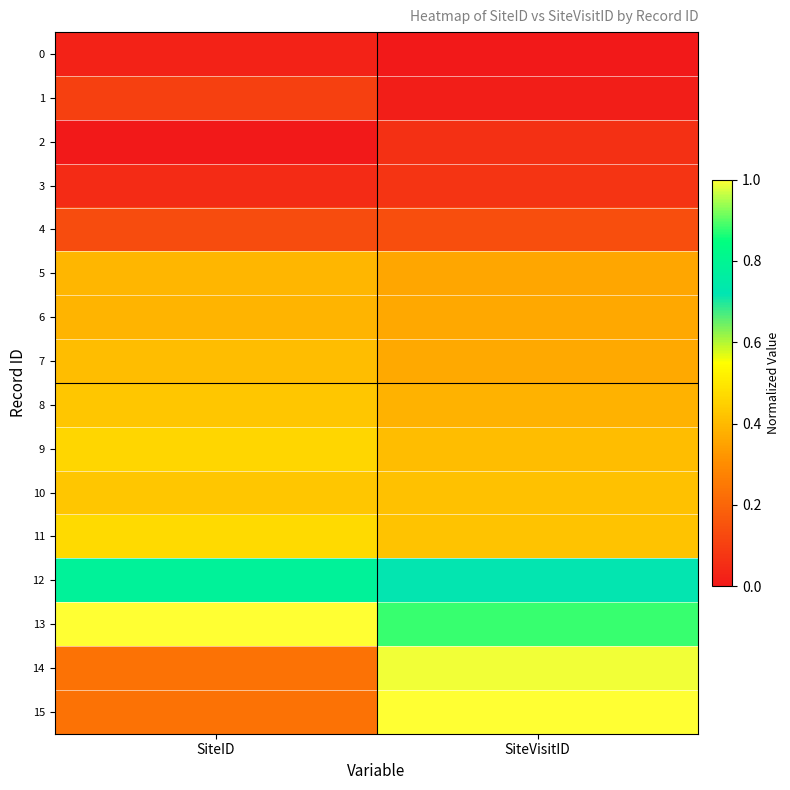

Rank the series at SiteVisitID from highest to lowest value.

15, 14, 13, 12, 11, 10, 9, 8, 7, 6, 5, 4, 3, 2, 1, 0